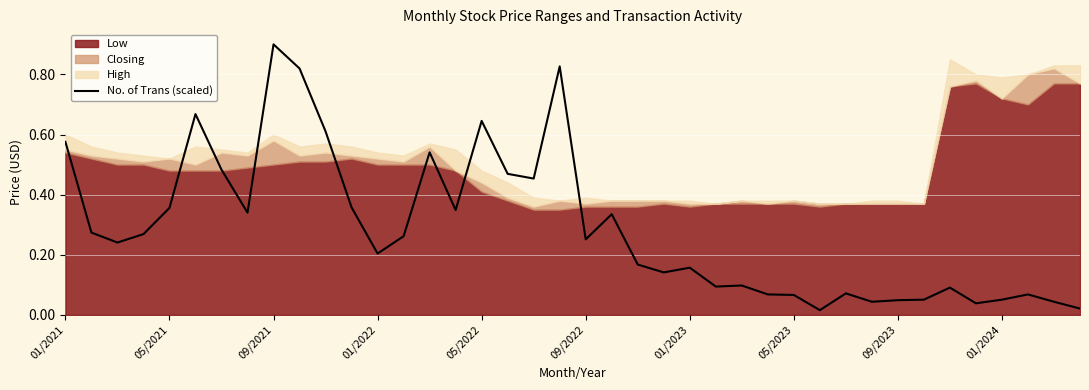

What is the highest value of the No. of Trans (scaled) series?

0.9